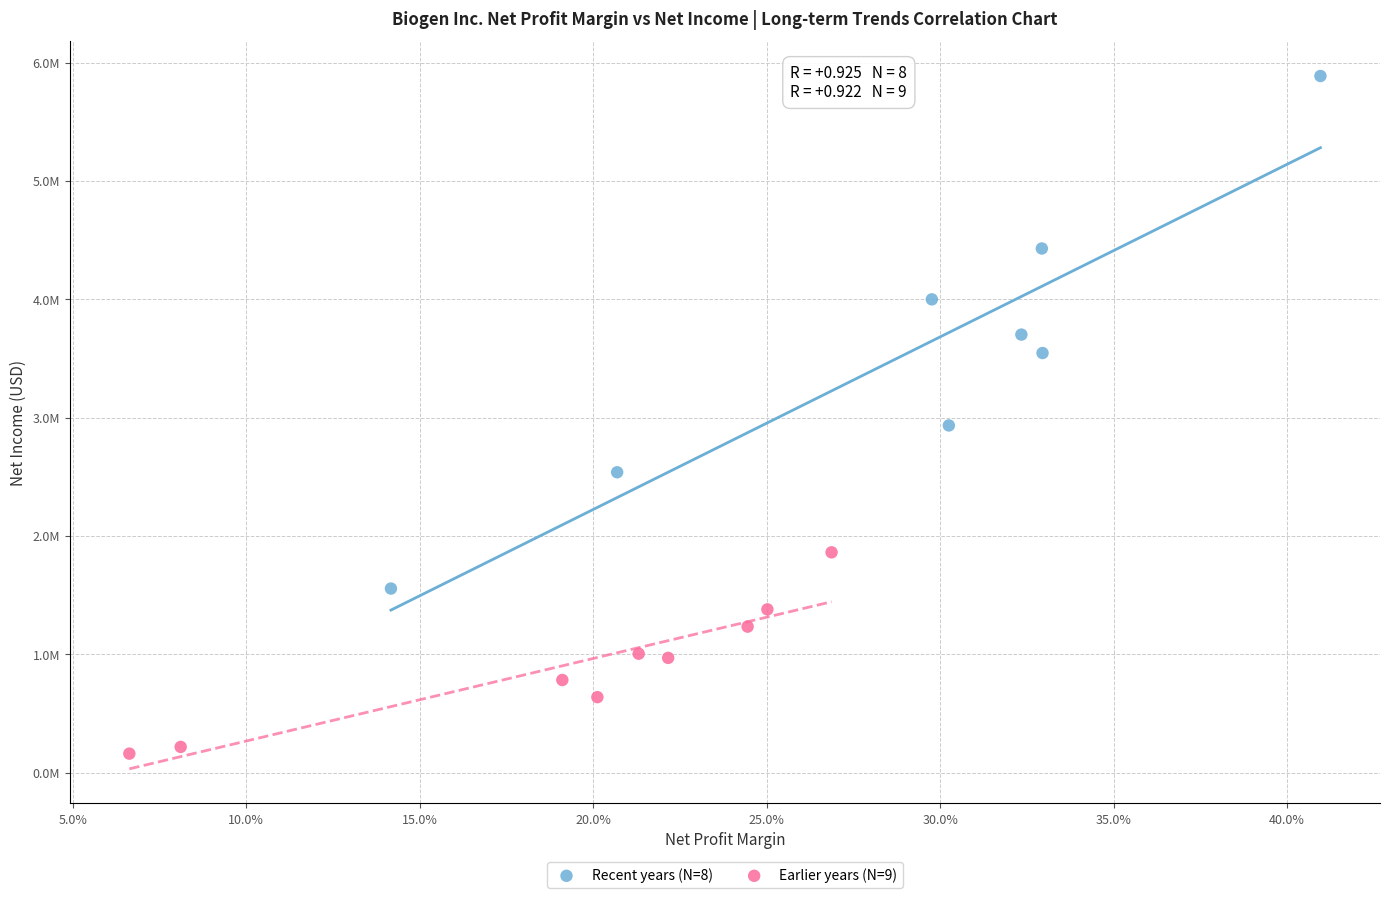

Which series reaches the minimum Y coordinate?

Earlier years (N=9)